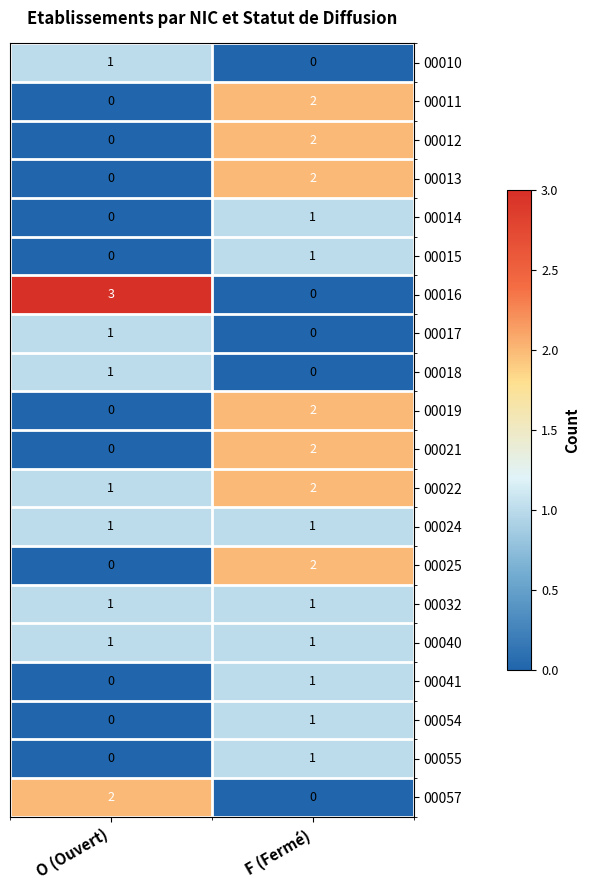

True or false: 00010 has a value of 0 at F (Fermé).

True